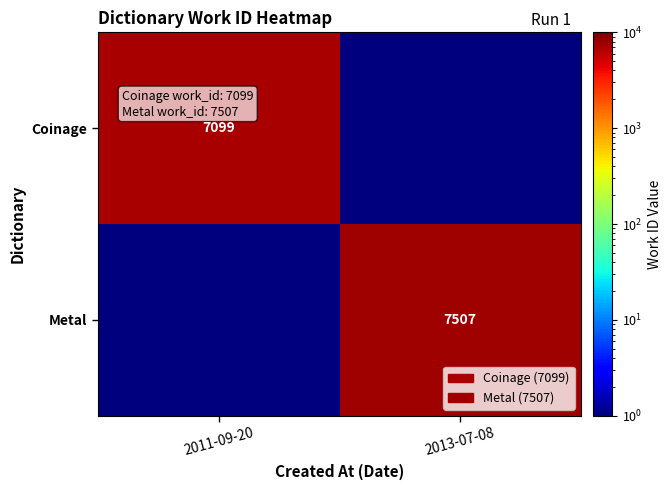

The value of Coinage at 2011-09-20 is 3351.1. True or false?

False